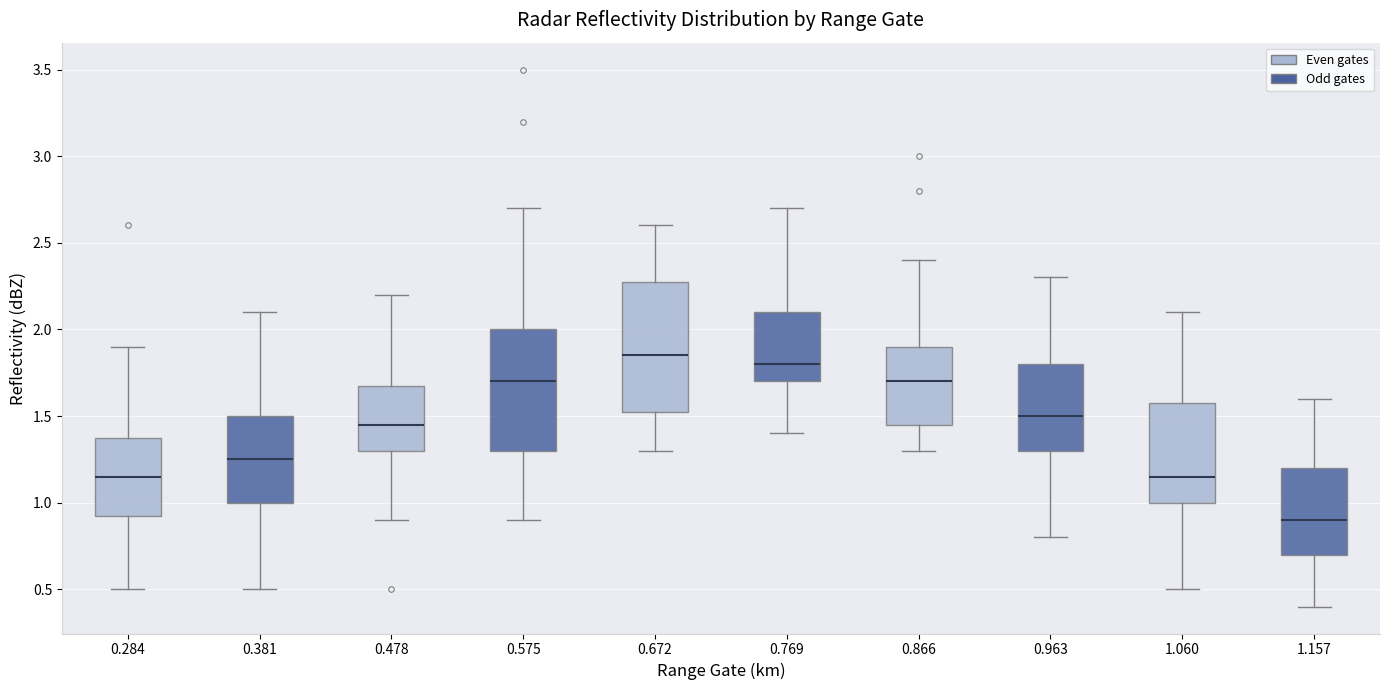

Which box has the highest median line?

0.672